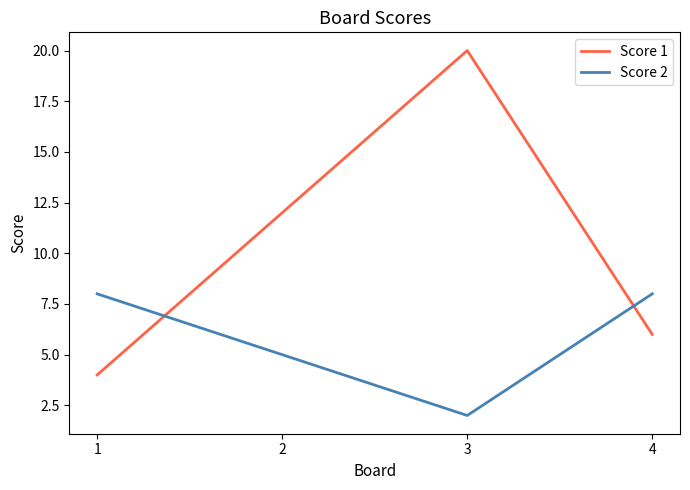

Reading right to left, list all the values displayed in this chart.

Score 1: 4=6	3=20	2=12	1=4
Score 2: 4=8	3=2	2=5	1=8